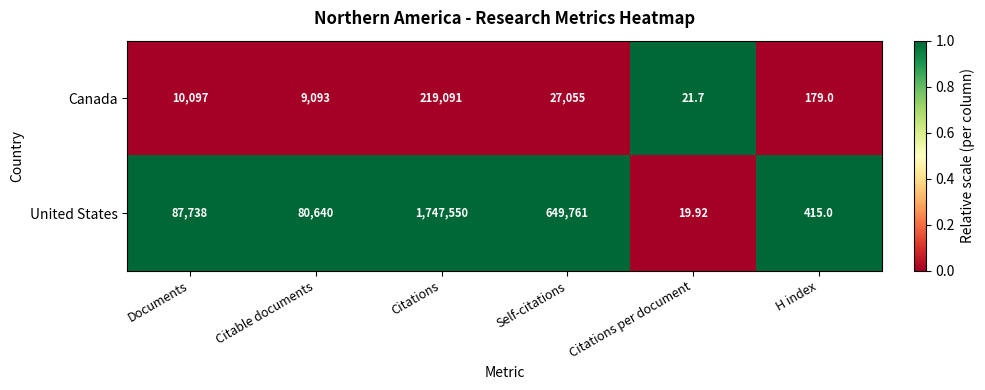

At which label is United States closest to 873784?

Self-citations